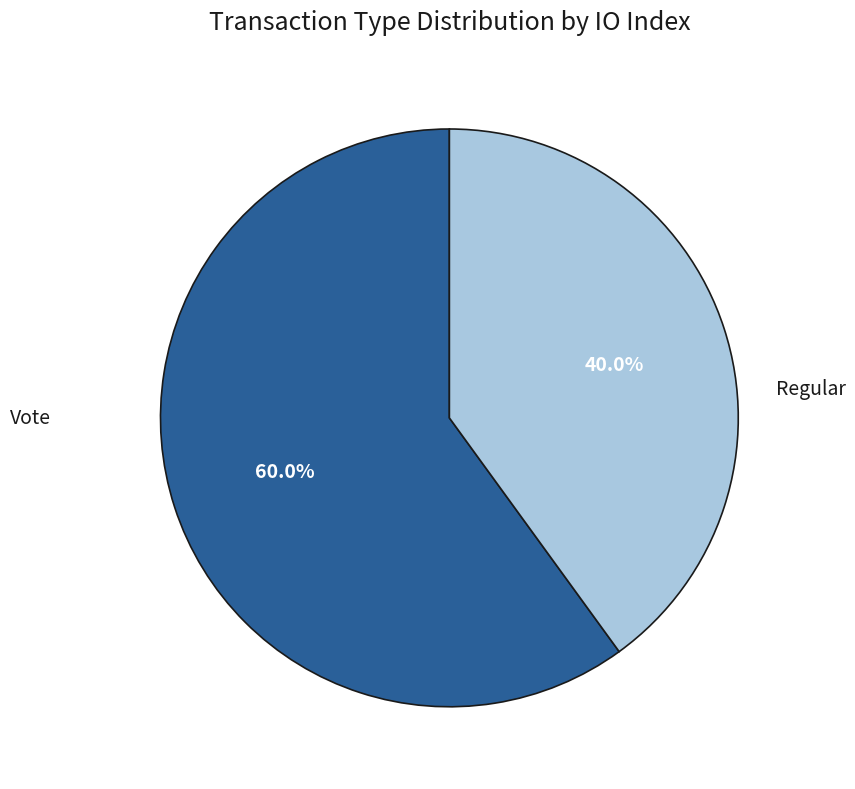

Does any single category account for the majority?

Yes